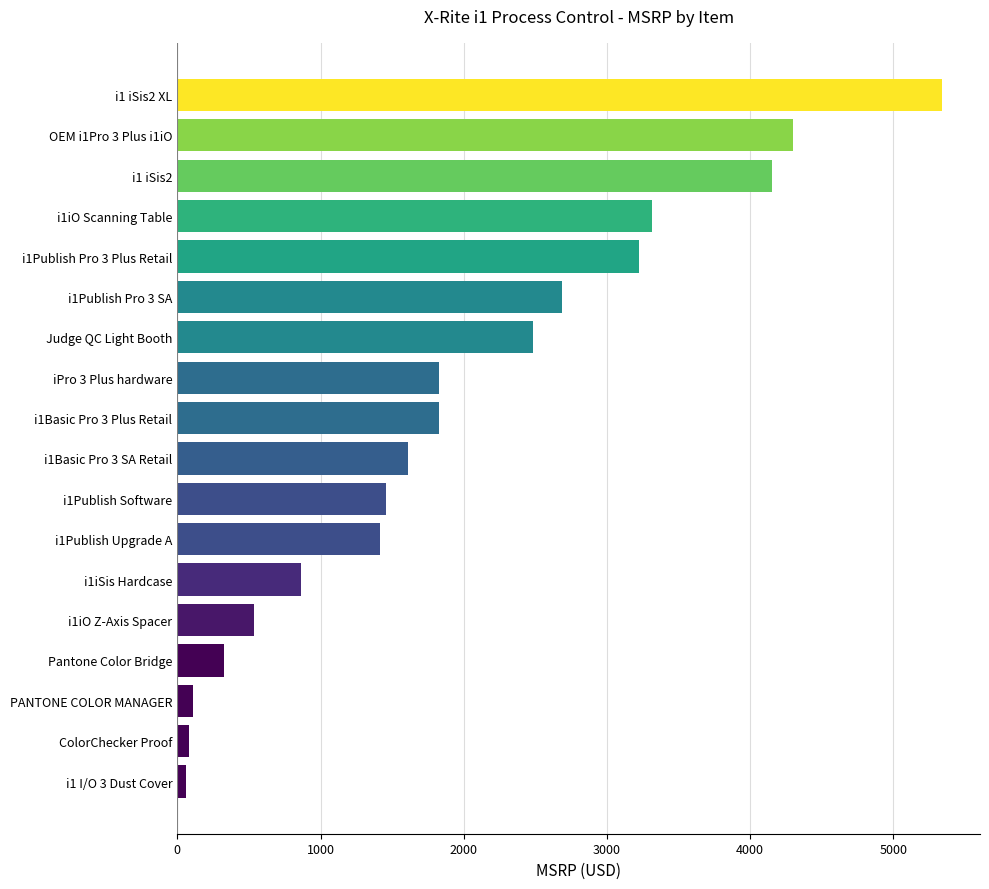

Is it true that the value at i1 iSis2 XL is 5338?

True